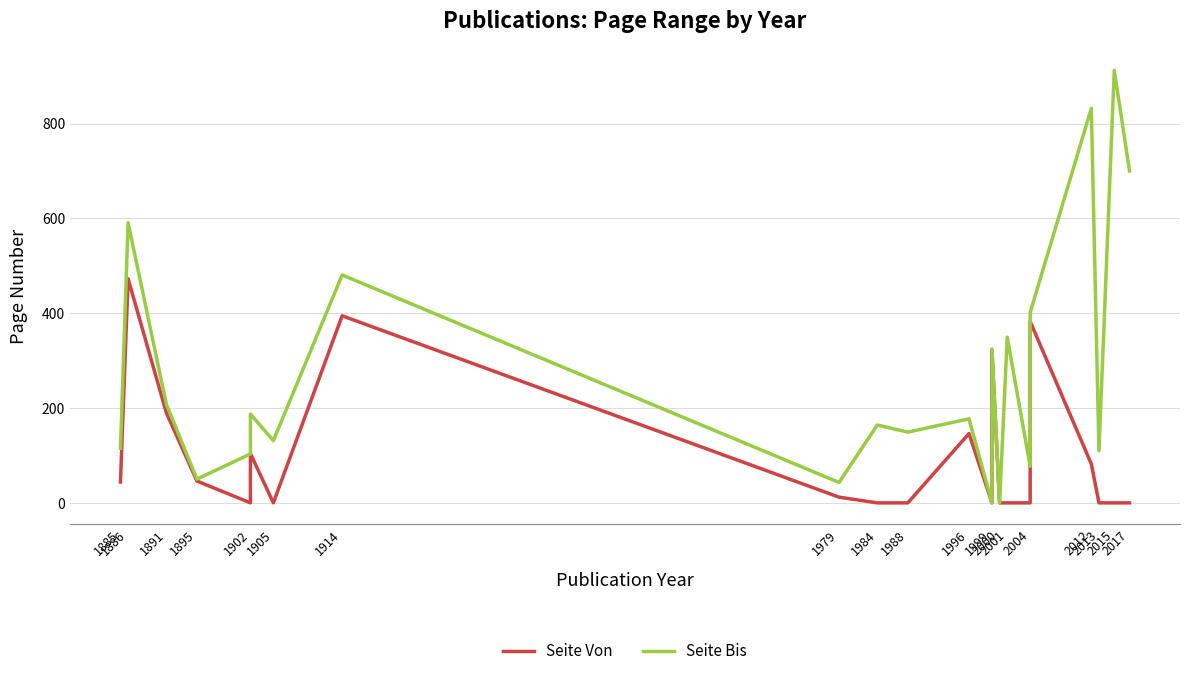

What is the label of the 17th point from the right?

1914